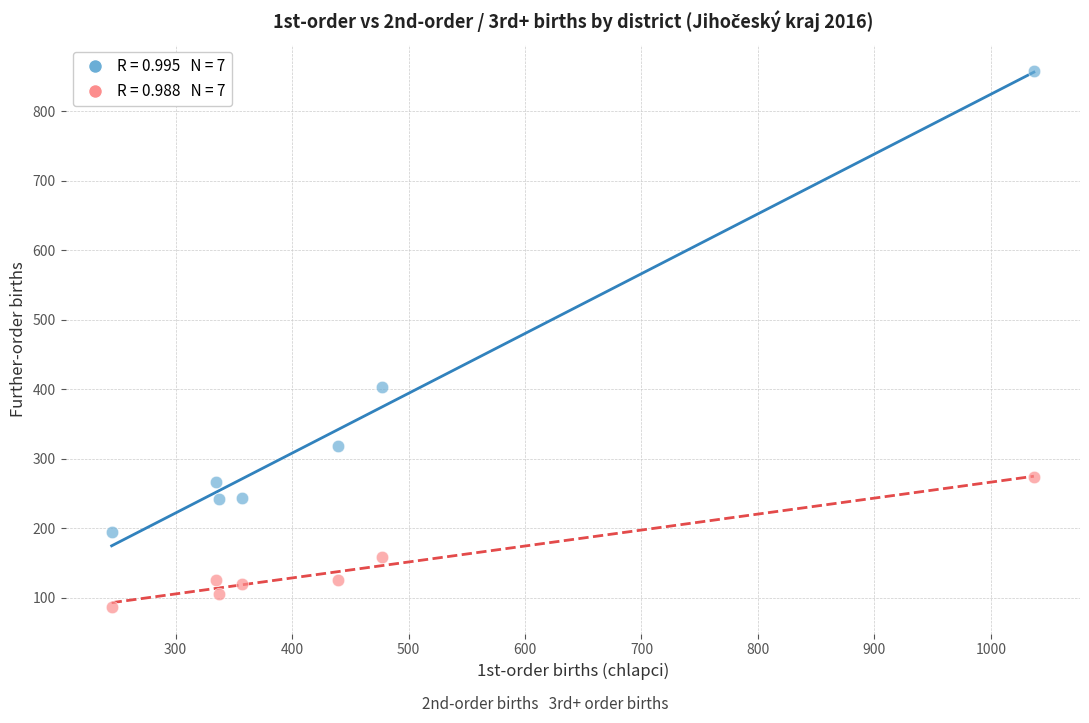

Across all series, what Y value is closest to 472?

403